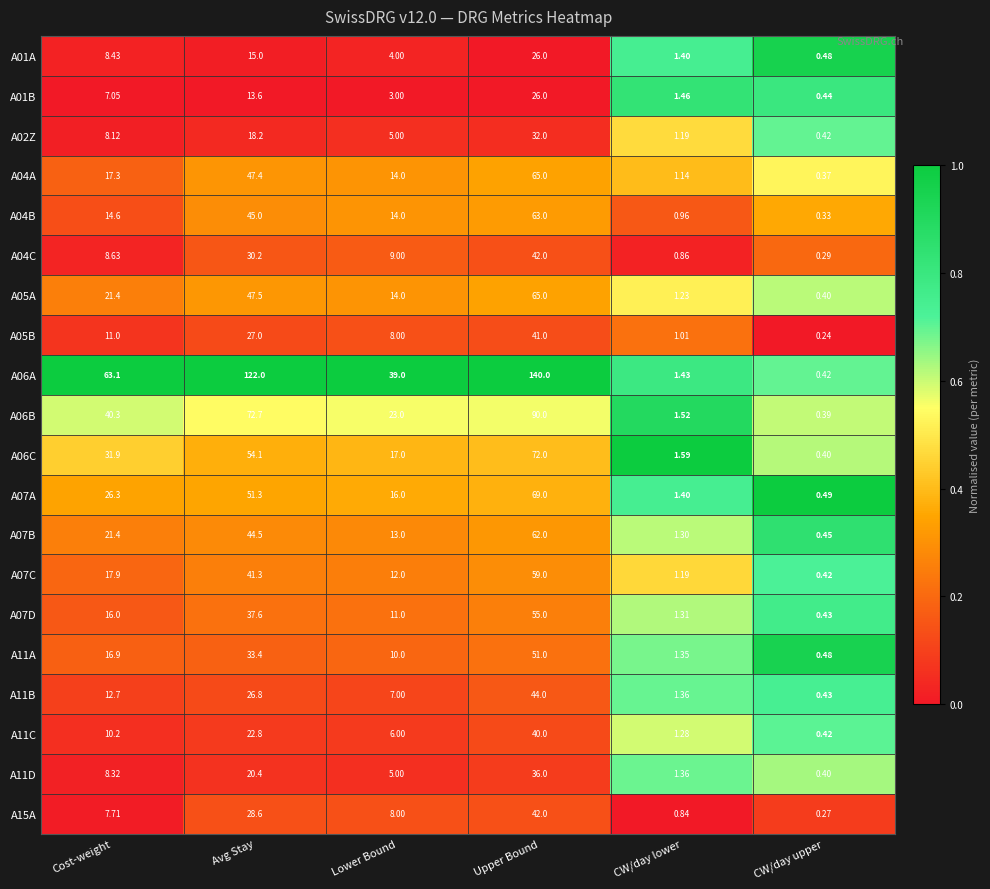

At which category is the sum across all series the highest?

Upper Bound